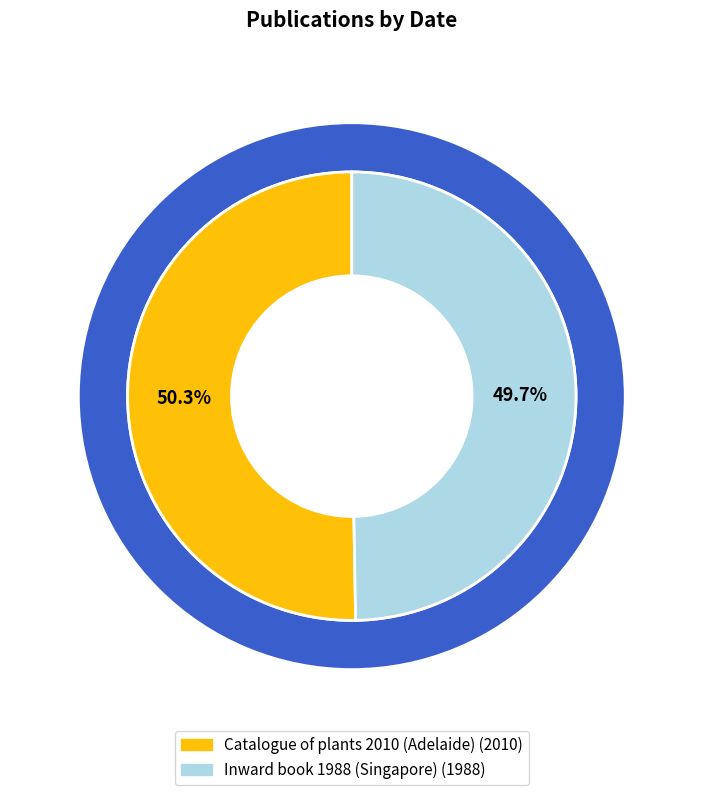

Is there a majority slice in this chart?

Yes